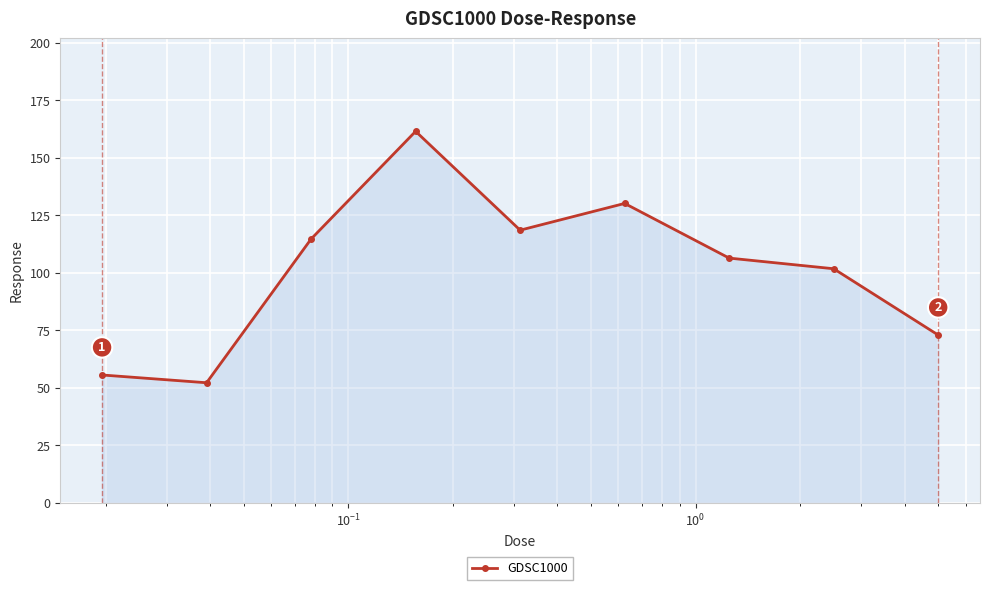

How many points are higher than both their immediate neighbors (excluding endpoints)?

2